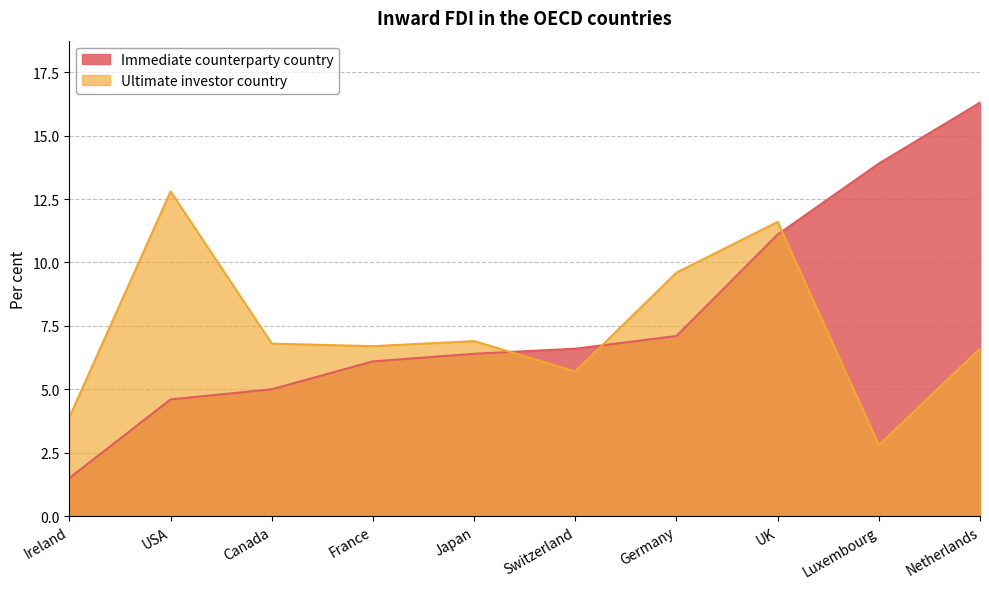

Reading left to right, what are all the values shown in this chart?

Immediate counterparty country: Ireland=1.5	USA=4.6	Canada=5.0	France=6.1	Japan=6.4	Switzerland=6.6	Germany=7.1	UK=11.1	Luxembourg=13.9	Netherlands=16.3
Ultimate investor country: Ireland=3.9	USA=12.8	Canada=6.8	France=6.7	Japan=6.9	Switzerland=5.7	Germany=9.6	UK=11.6	Luxembourg=2.8	Netherlands=6.6